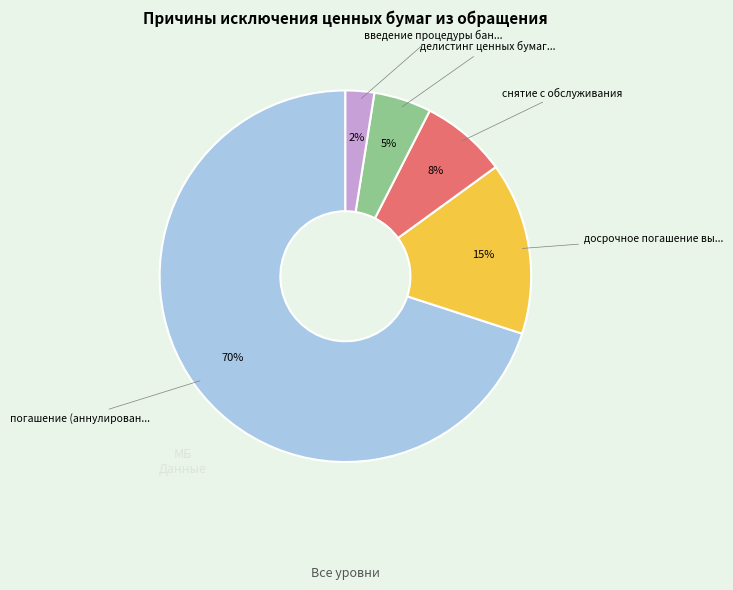

To the nearest percent, what is the average slice percentage?

20%